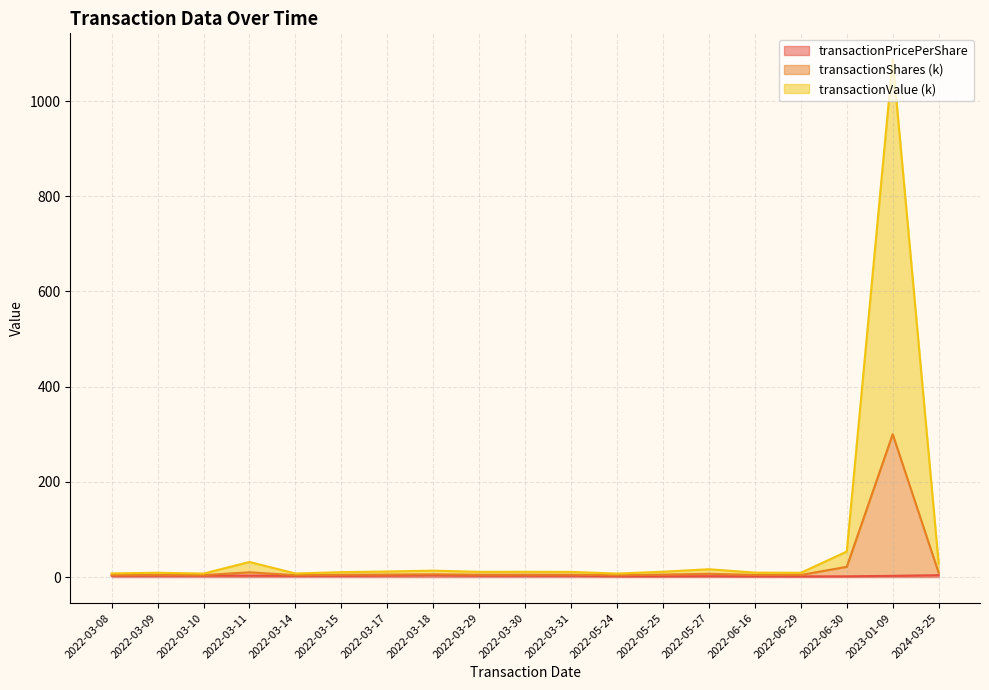

What is the difference between the transactionShares values at 2022-03-14 and 2022-06-16?

0.6